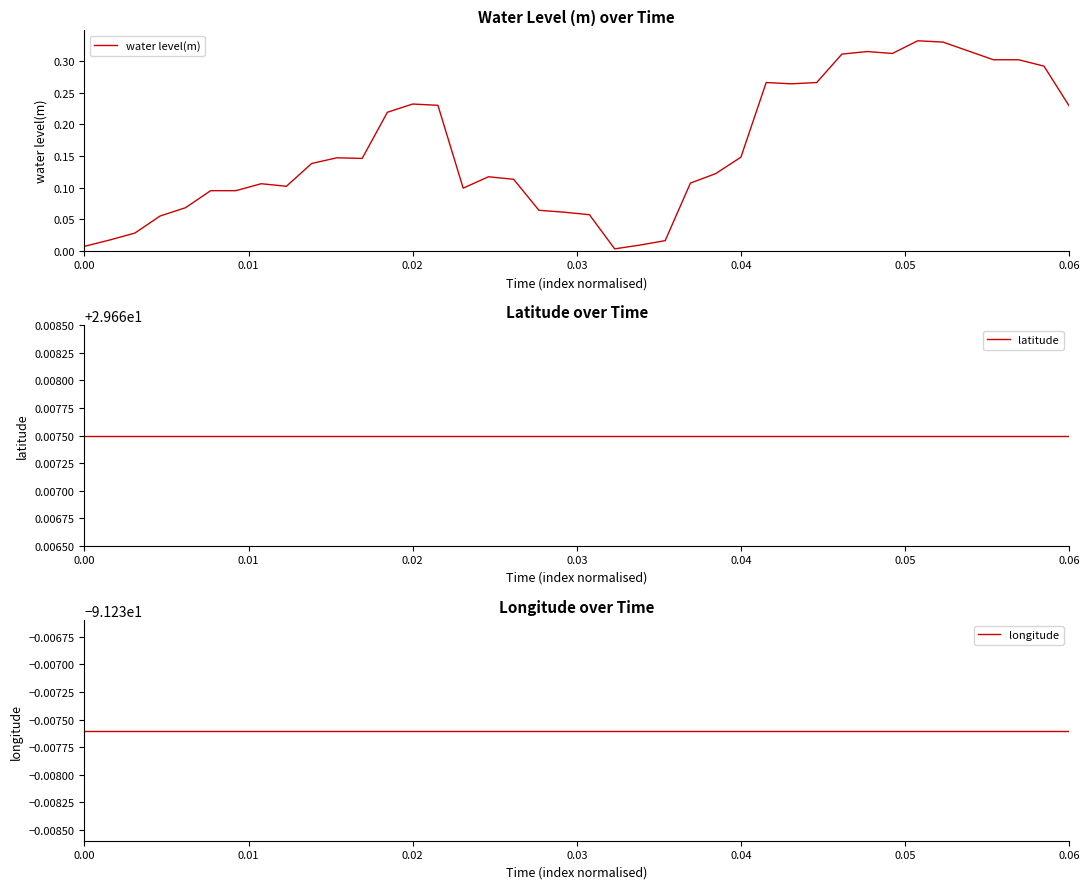

The water level(m) series shows 0.3 at 0.02. True or false?

False